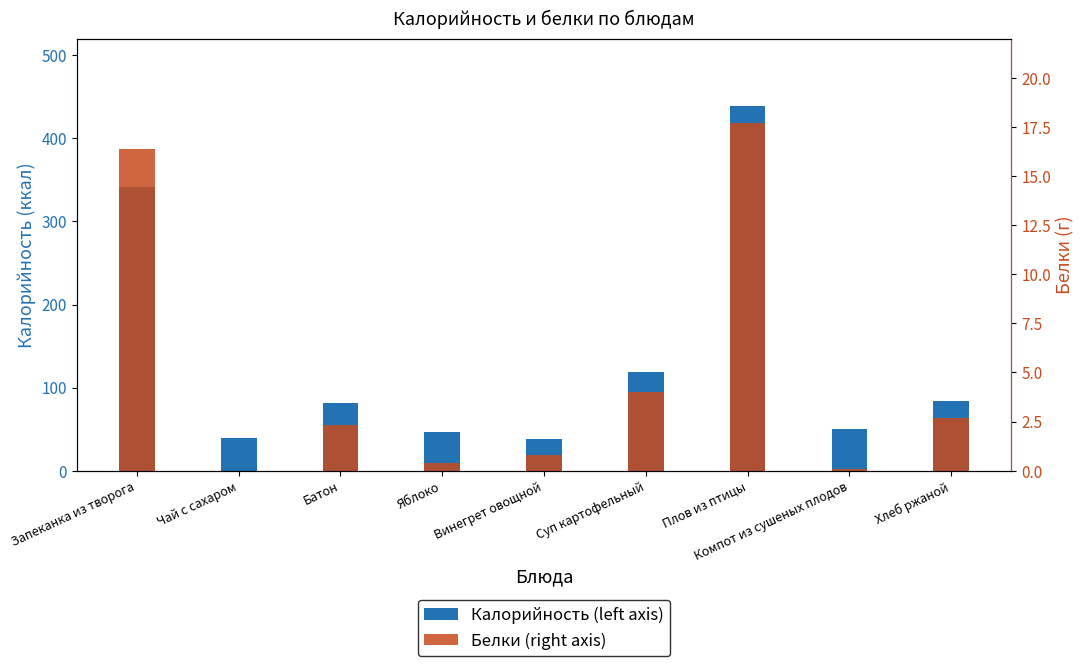

Rank the series by their maximum value, from lowest to highest.

Белки (right axis), Калорийность (left axis)